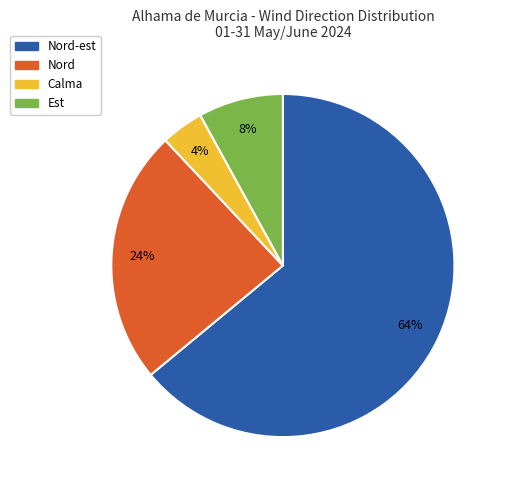

How many segments does this pie chart have?

4